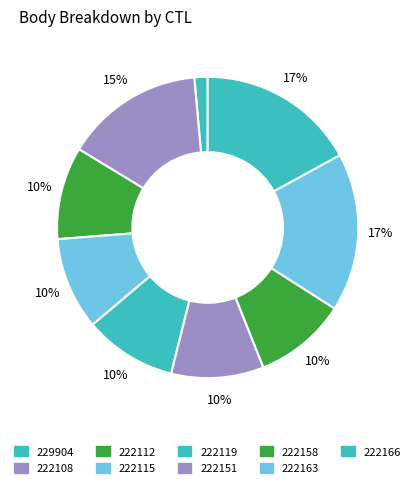

Is it true that 222112 is 22% of the pie?

False